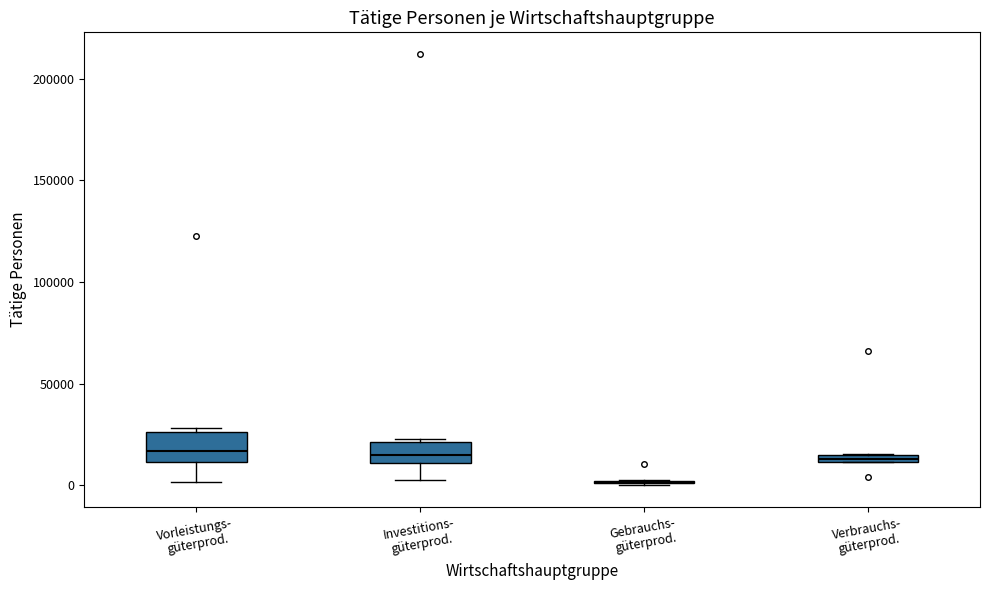

Where is the upper edge of the box for Investitions- güterprod. on the y-axis? The values are not printed on the chart, so give them approximately, as read against the axis.

20000